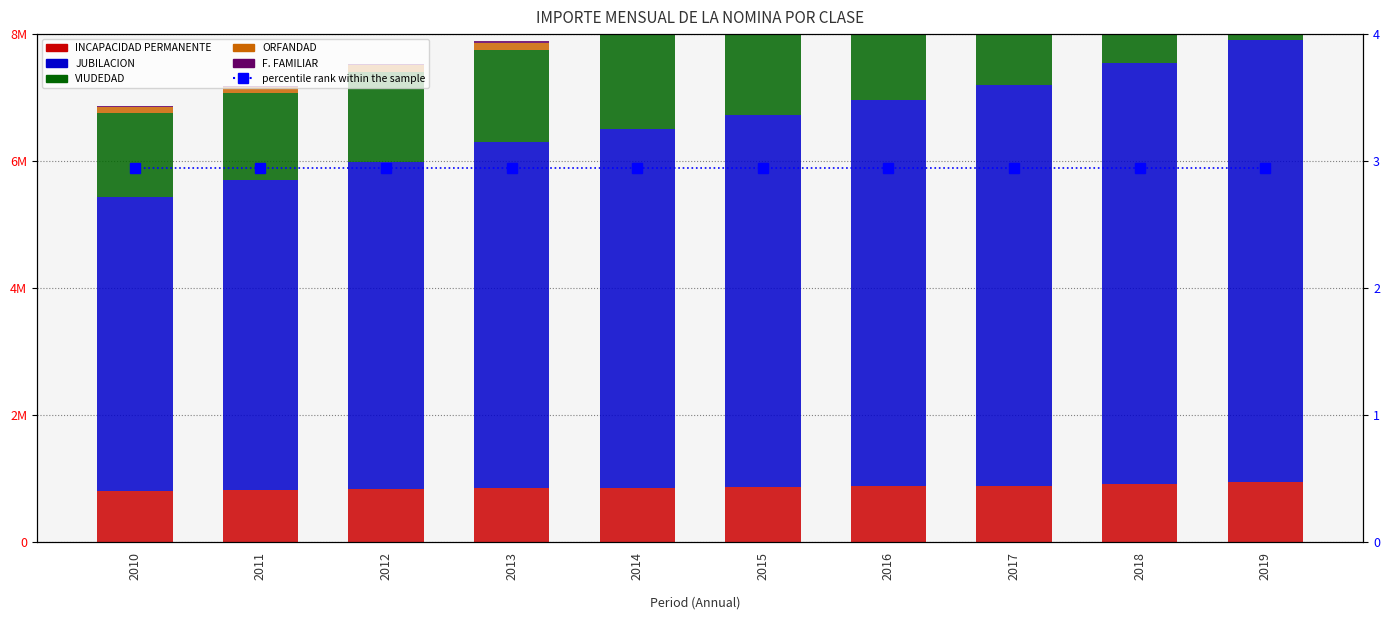

The VIUDEDAD series shows 1321001.3 at 2010. True or false?

True